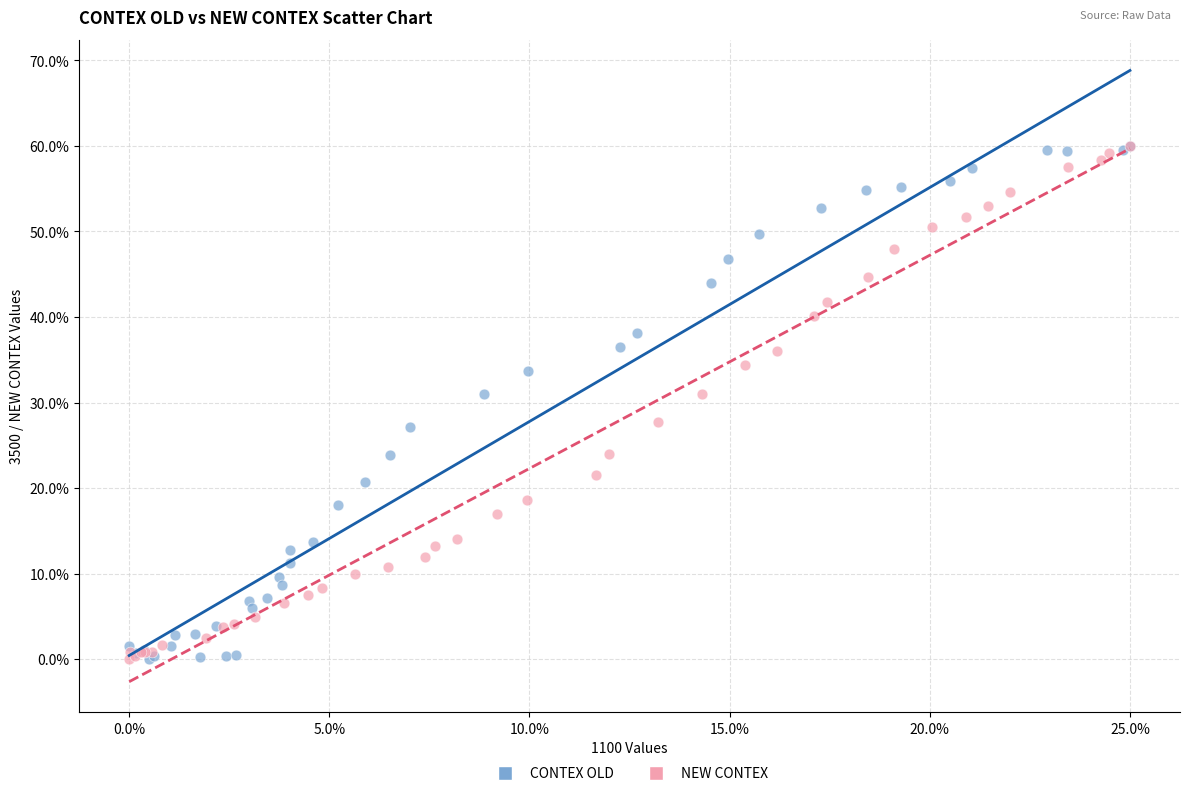

What are all the series names shown in the legend?

CONTEX OLD, NEW CONTEX